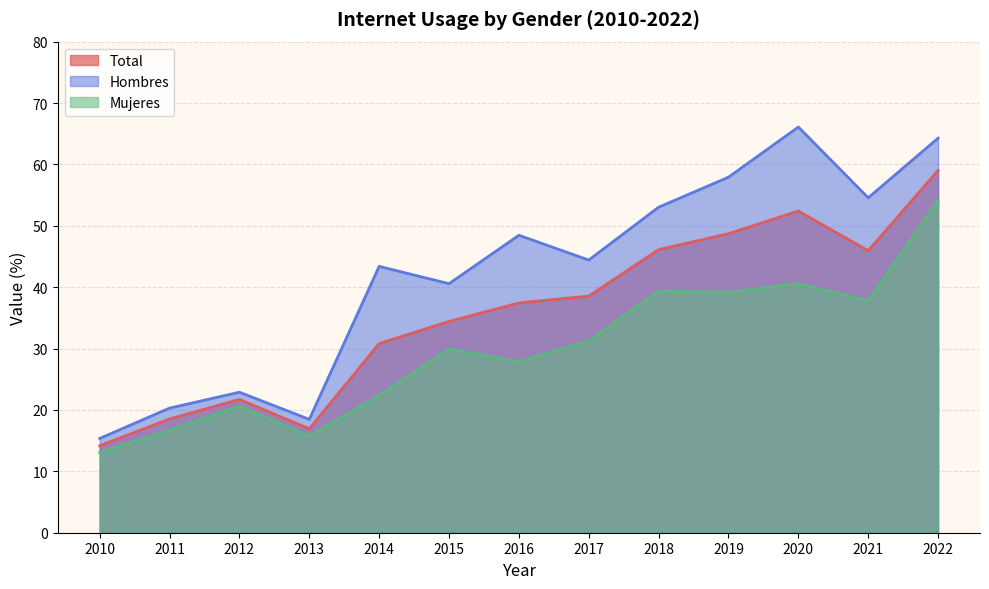

Reading right to left, transcribe all the data shown in this chart.

Total: 59.0	45.9	52.4	48.7	46.1	38.5	37.4	34.4	30.8	16.9	21.7	18.5	14.2
Hombres: 64.3	54.6	66.1	57.9	53.0	44.4	48.5	40.6	43.4	18.5	22.9	20.3	15.4
Mujeres: 54.1	37.8	40.6	39.2	39.4	31.2	27.9	29.9	22.4	15.8	20.6	16.7	13.1